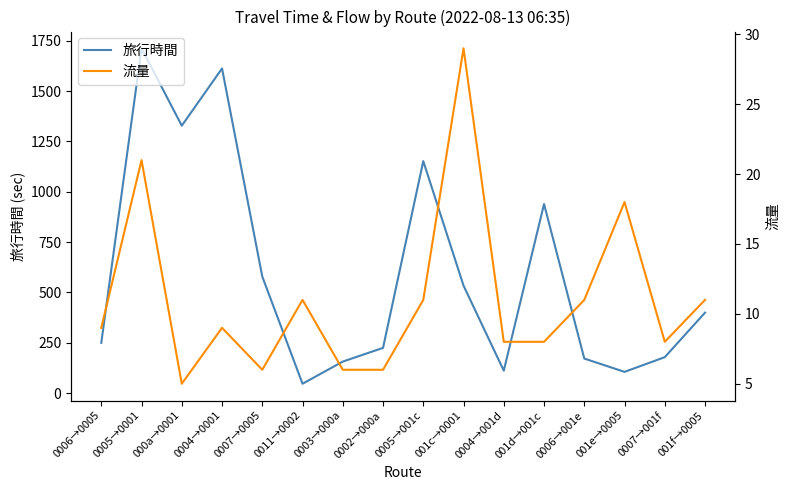

True or false: 旅行時間 has a value of 579 at 0007→0005.

True